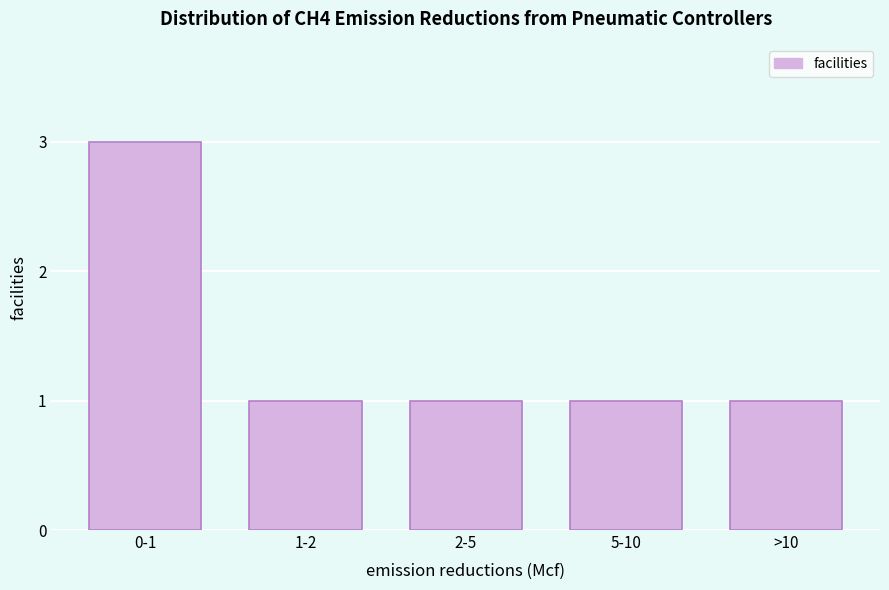

Reading right to left, transcribe all the data shown in this chart.

>10=1	5-10=1	2-5=1	1-2=1	0-1=3